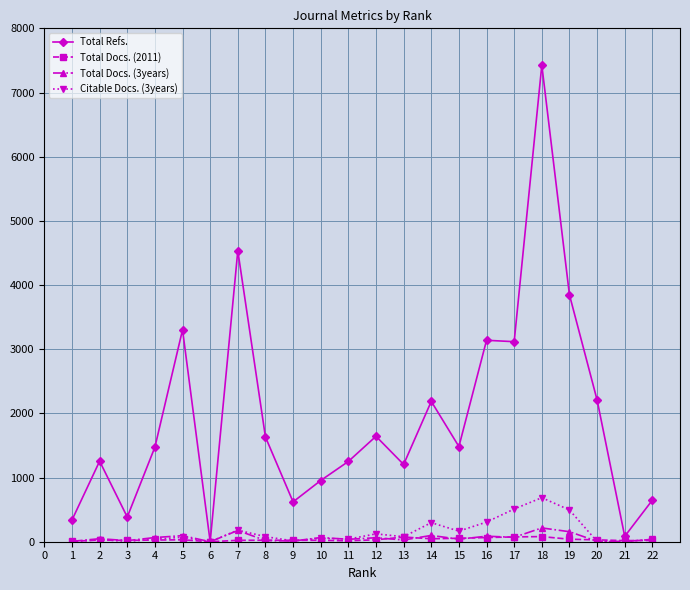

What is the sum of all Citable Docs. (3years) values?

3218